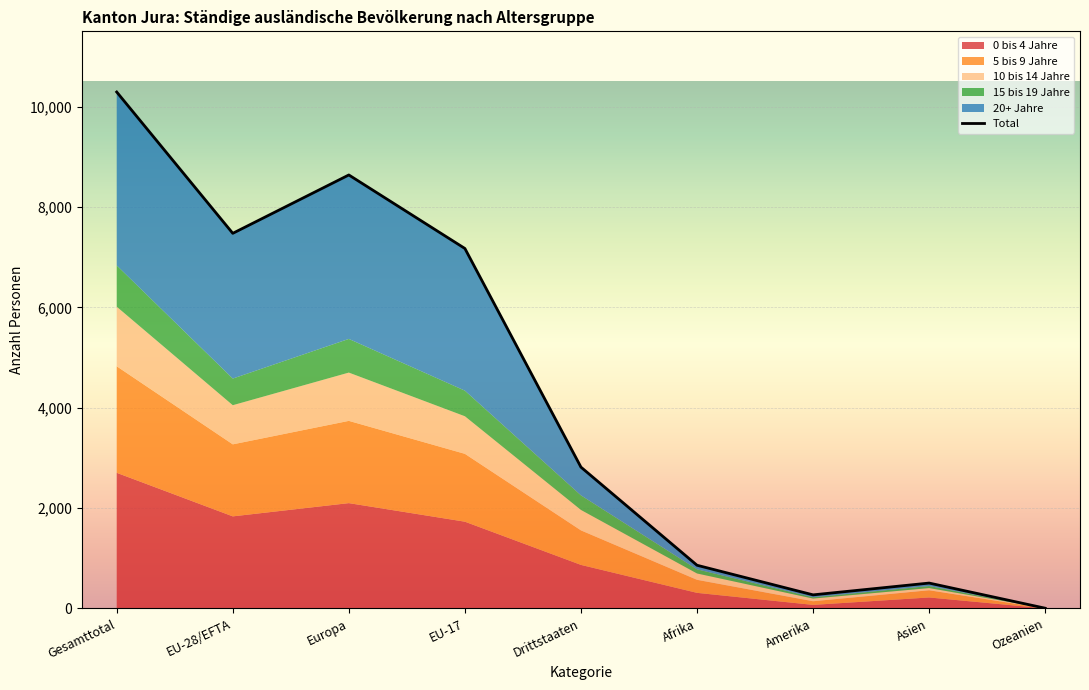

What is the maximum value shown in the chart?

10291